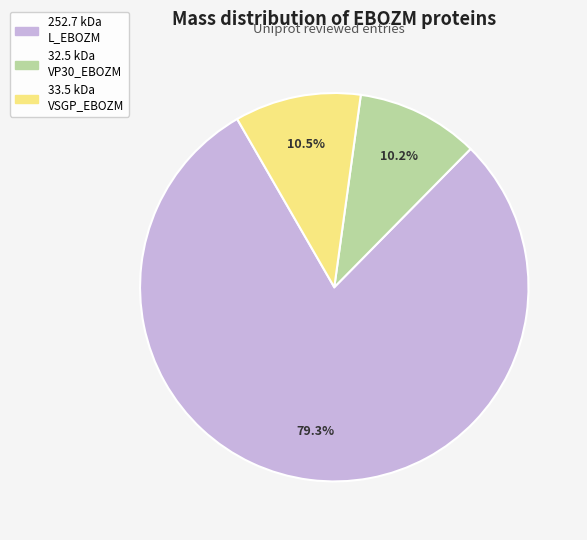

What portion of the pie excludes 32.5 kDa VP30_EBOZM?

89.8%